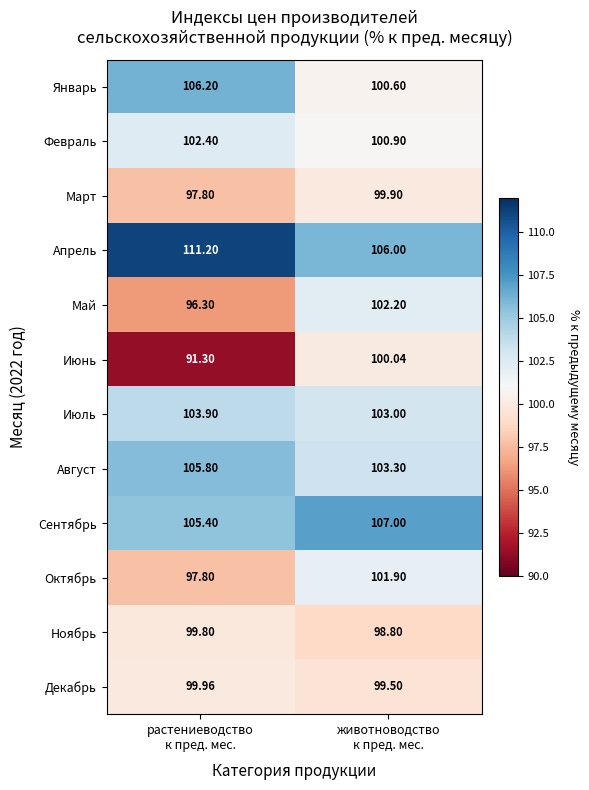

Rank the series by their maximum value, from lowest to highest.

Ноябрь, Март, Декабрь, Июнь, Октябрь, Май, Февраль, Июль, Август, Январь, Сентябрь, Апрель